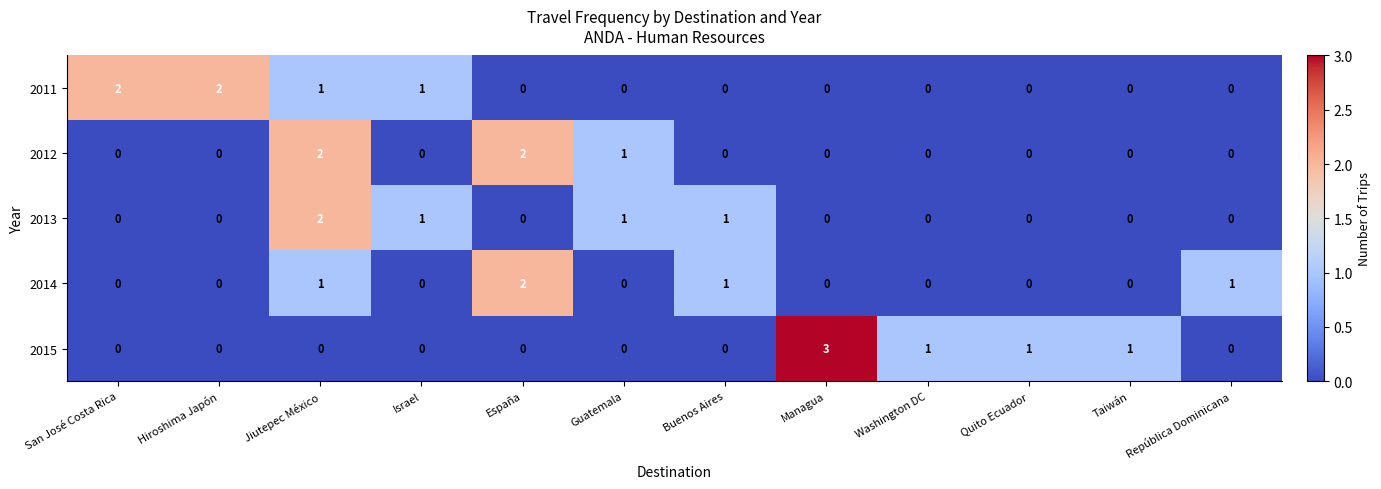

True or false: 2012 has a value of -1 at Washington DC.

False